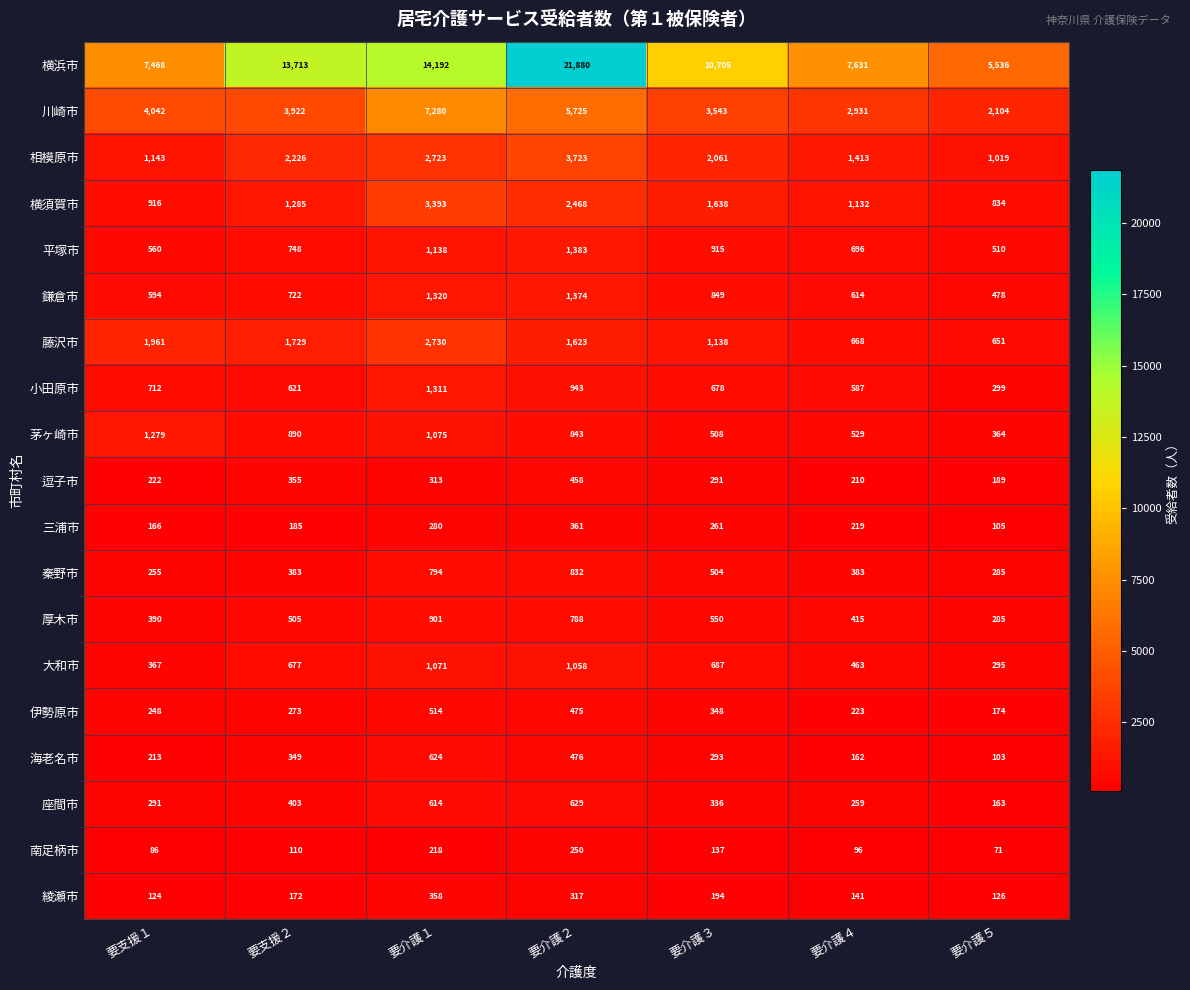

Between 要支援２ and 要介護３, which series saw the biggest shift?

横浜市